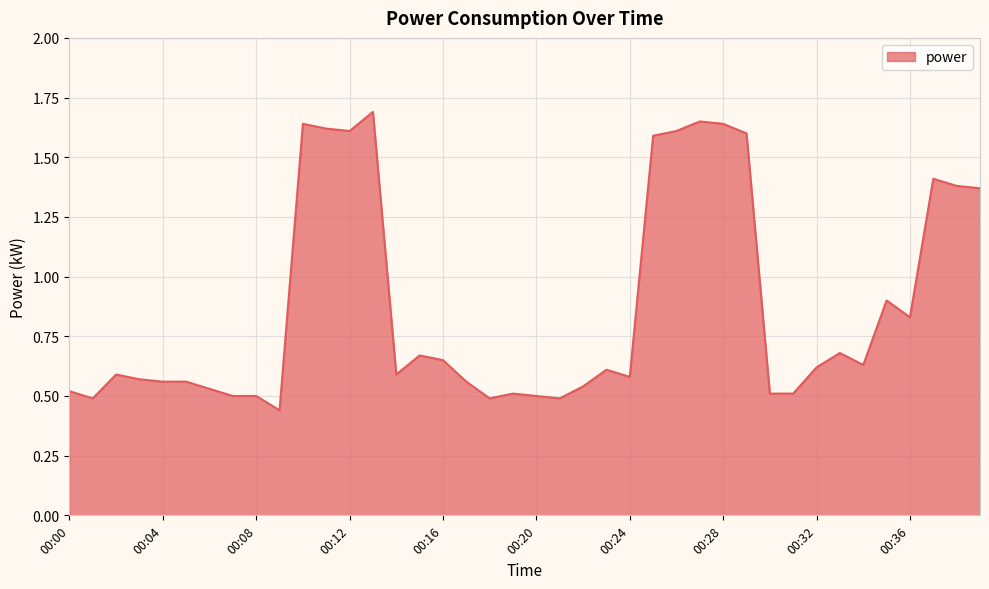

What is the difference between the second highest and second lowest values?

1.2